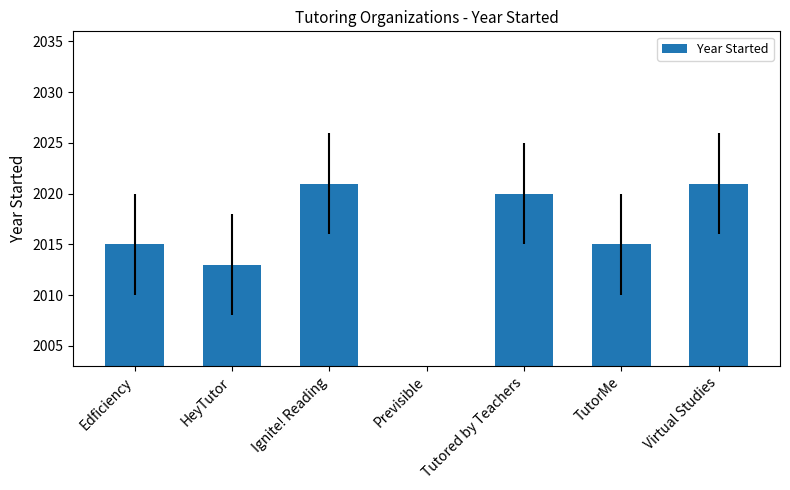

Approximately how many times larger is the value at Virtual Studies compared to TutorMe?

1.0